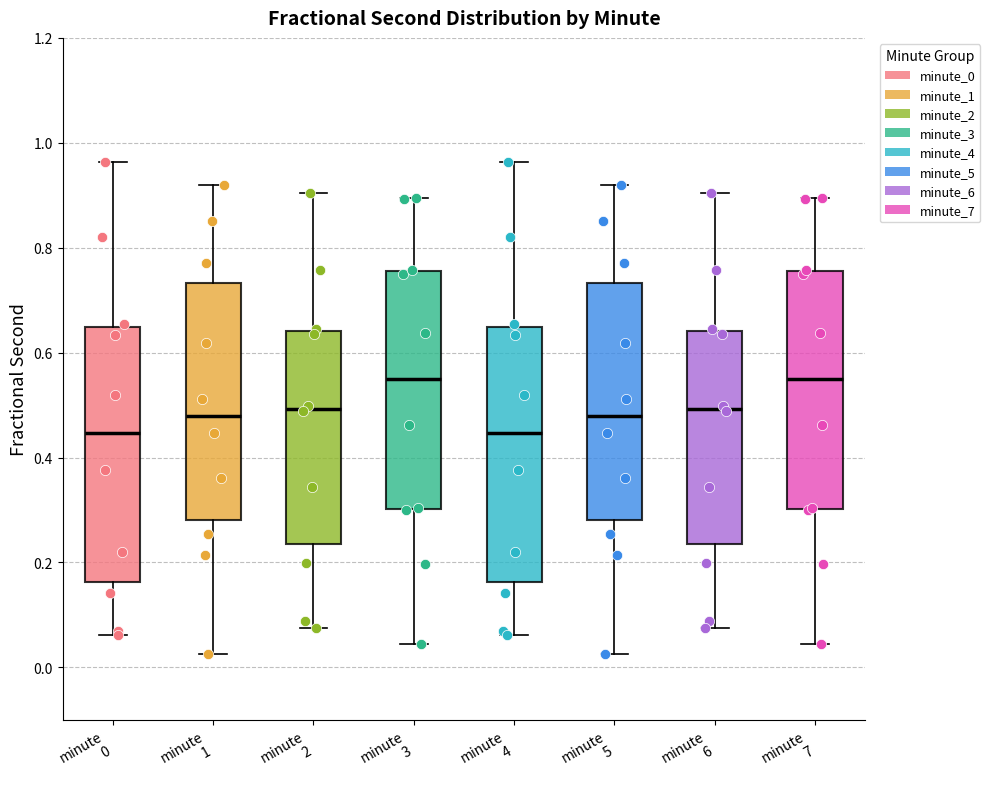

Reading left to right, read every box against the y-axis: the position of its median line, the range the box covers, and the ends of its whiskers. The values are not printed on the chart, so give them approximately, as read against the axis.

minute 0: median 0.44, box 0.16 to 0.64, whiskers 0.06 to 0.96
minute 1: median 0.48, box 0.28 to 0.74, whiskers 0.02 to 0.92
minute 2: median 0.50, box 0.24 to 0.64, whiskers 0.08 to 0.90
minute 3: median 0.54, box 0.30 to 0.76, whiskers 0.04 to 0.90
minute 4: median 0.44, box 0.16 to 0.64, whiskers 0.06 to 0.96
minute 5: median 0.48, box 0.28 to 0.74, whiskers 0.02 to 0.92
minute 6: median 0.50, box 0.24 to 0.64, whiskers 0.08 to 0.90
minute 7: median 0.54, box 0.30 to 0.76, whiskers 0.04 to 0.90